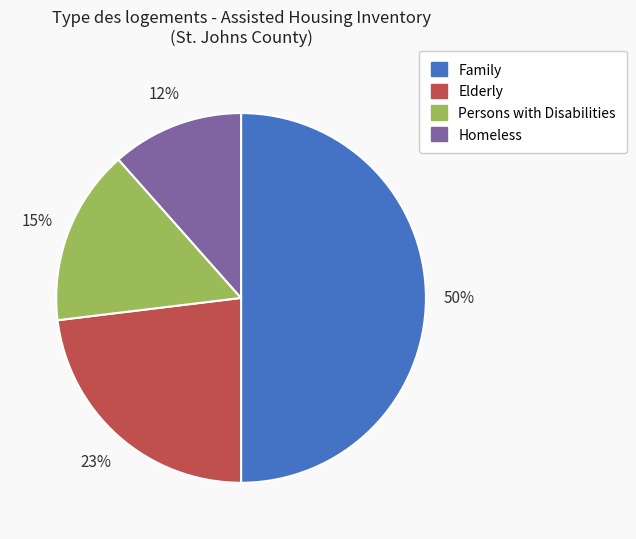

To the nearest percent, what is the difference between the largest and smallest slice percentages?

38%